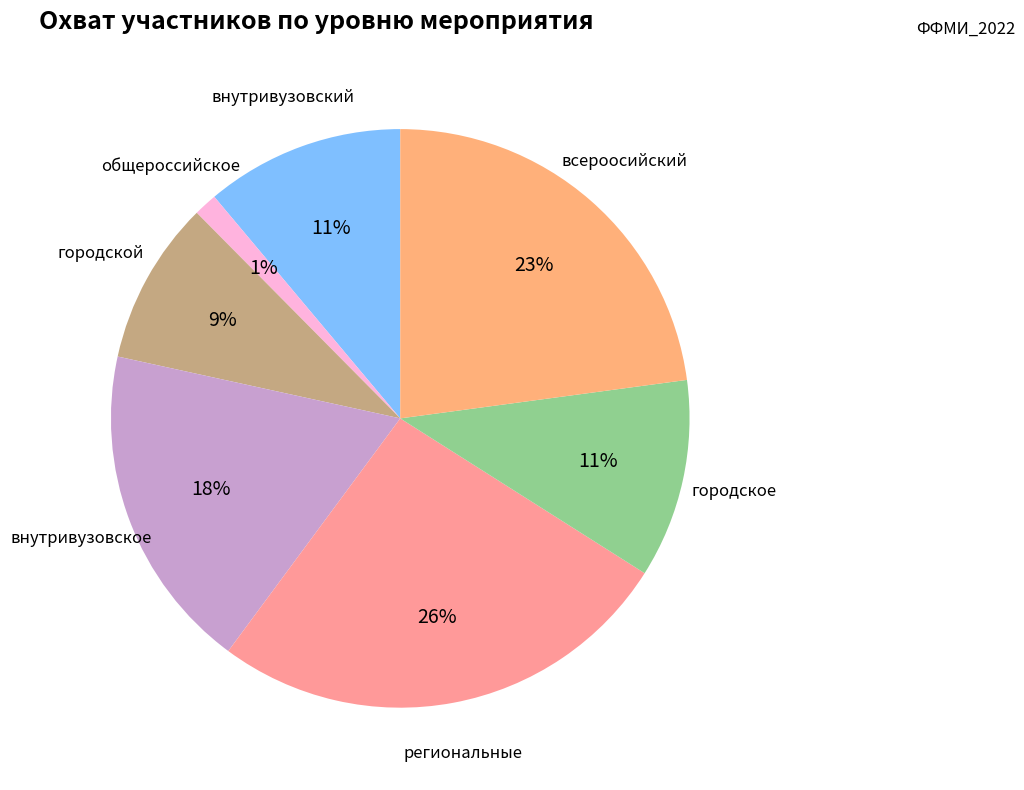

True or false: городской accounts for 1% of the total.

False